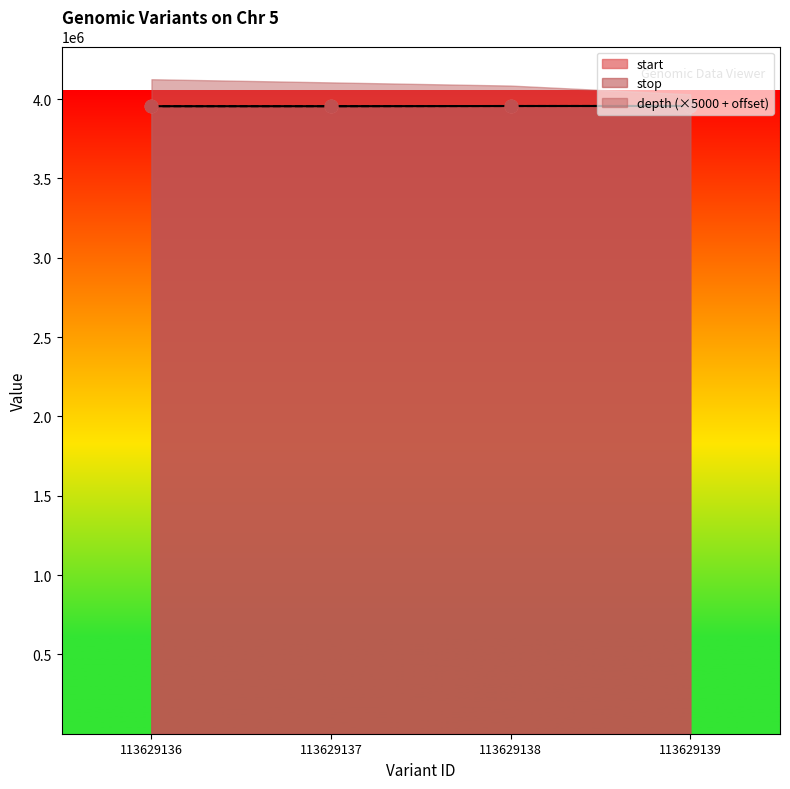

At how many categories does at least one series exceed 3955660?

2